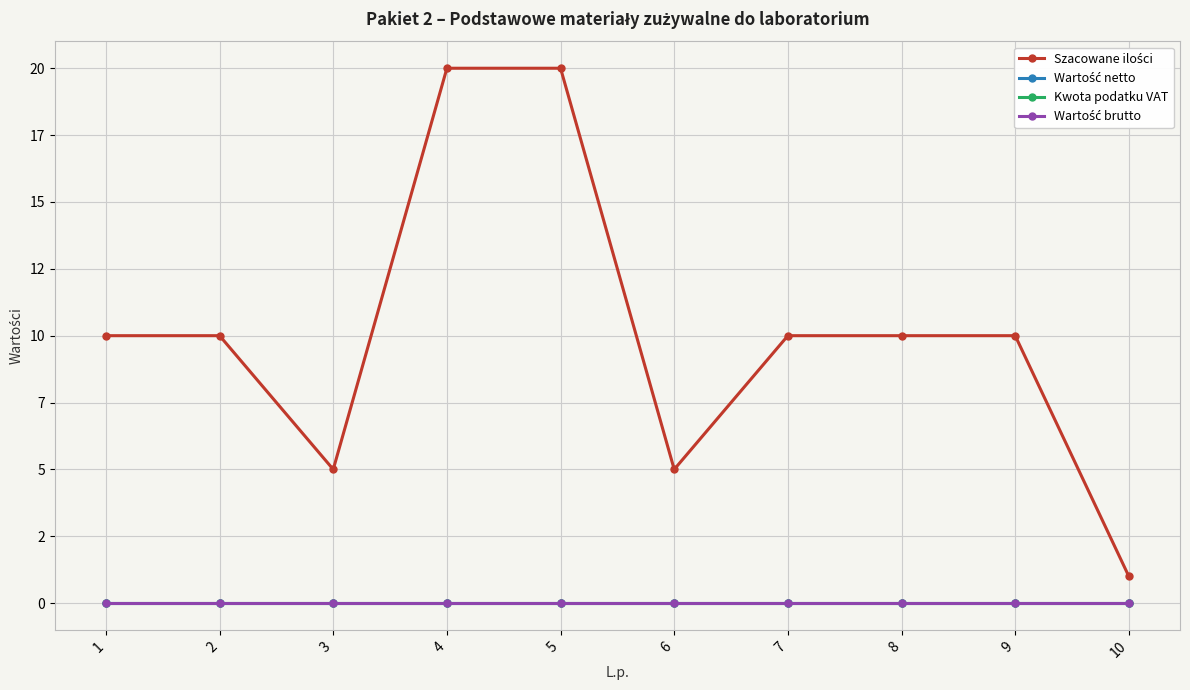

Is this an area chart (filled region under the line)?

No